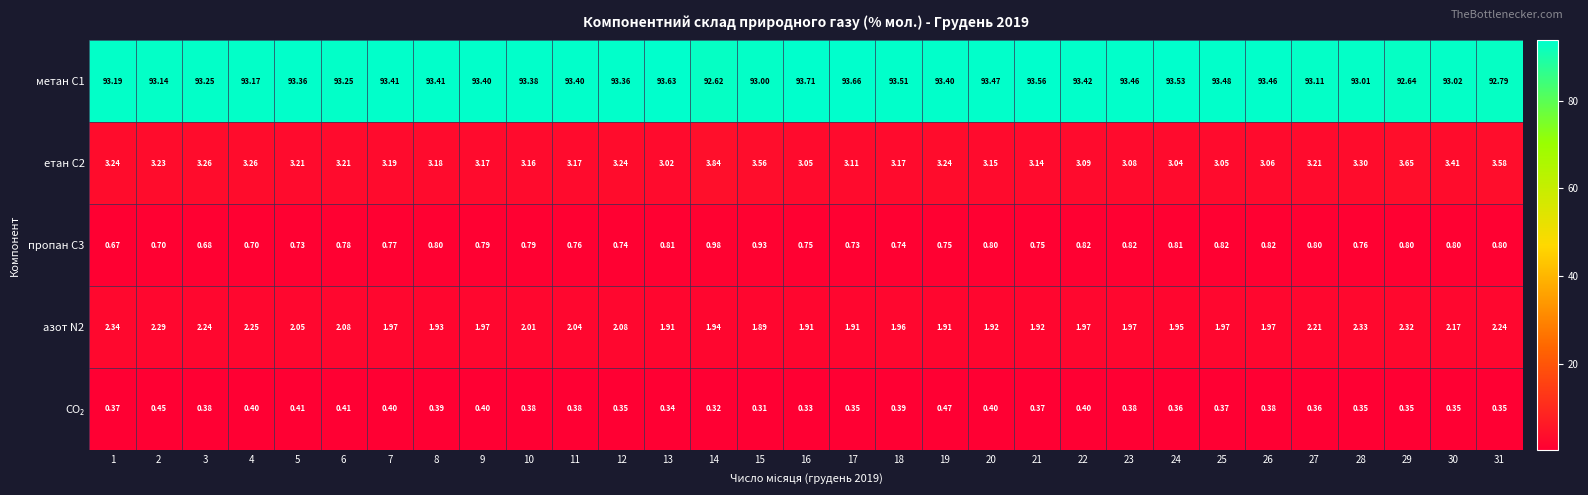

Is the value of пропан С3 at 6 greater than the value of етан С2 at 30?

No